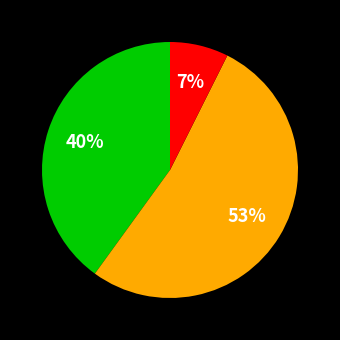

How many slices are in this pie chart?

3